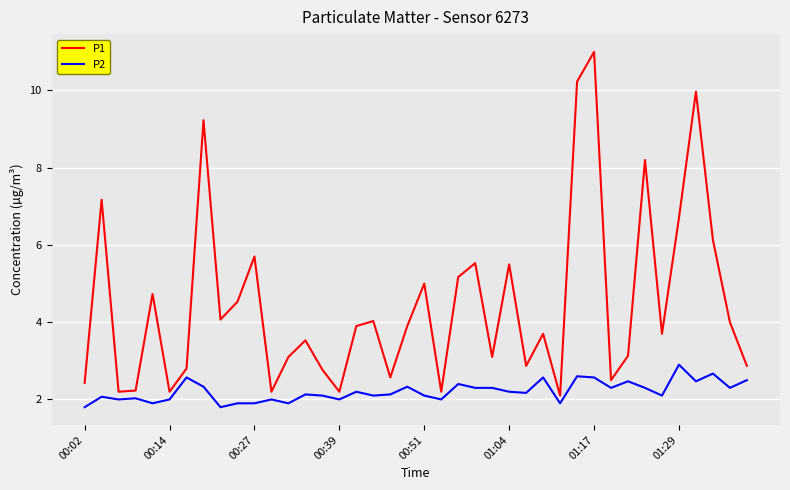

Which series has the widest spread of values?

P1